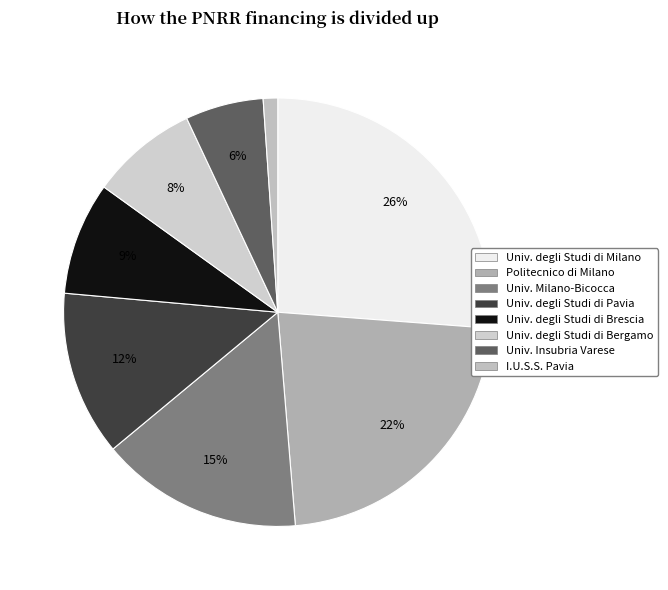

What is the largest slice in the pie chart?

UNIVERSITA DEGLI STUDI DI MILANO